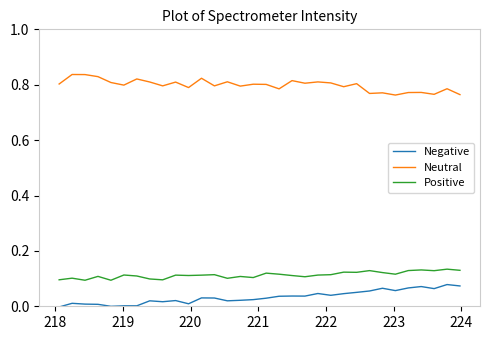

List the series in order of their peak value, highest first.

Neutral, Positive, Negative